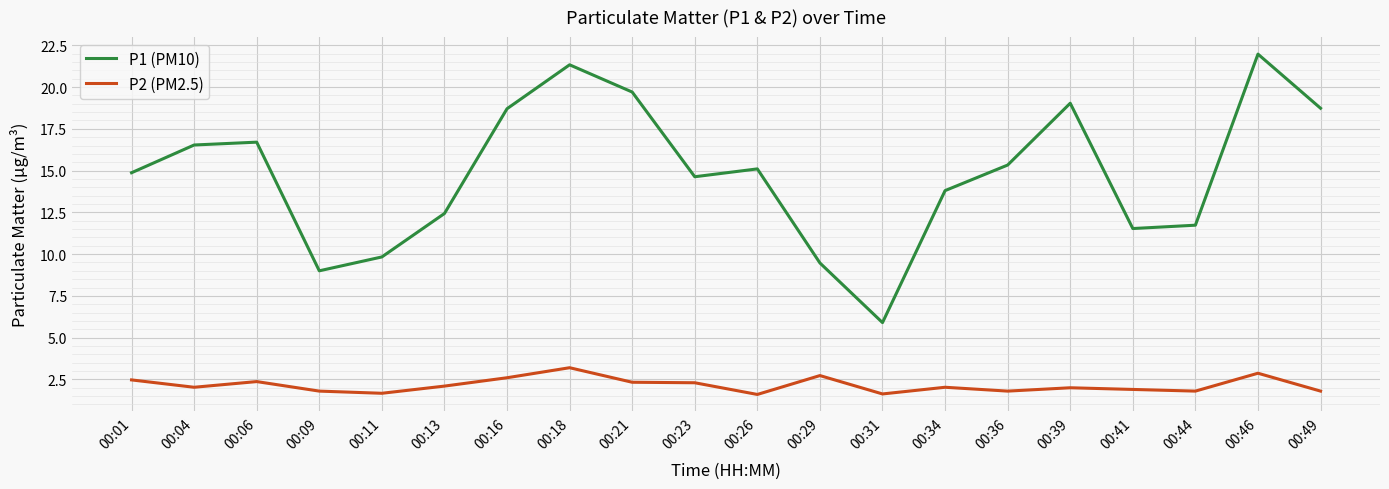

True or false: P1 (PM10) and P2 (PM2.5) cross at least once.

False